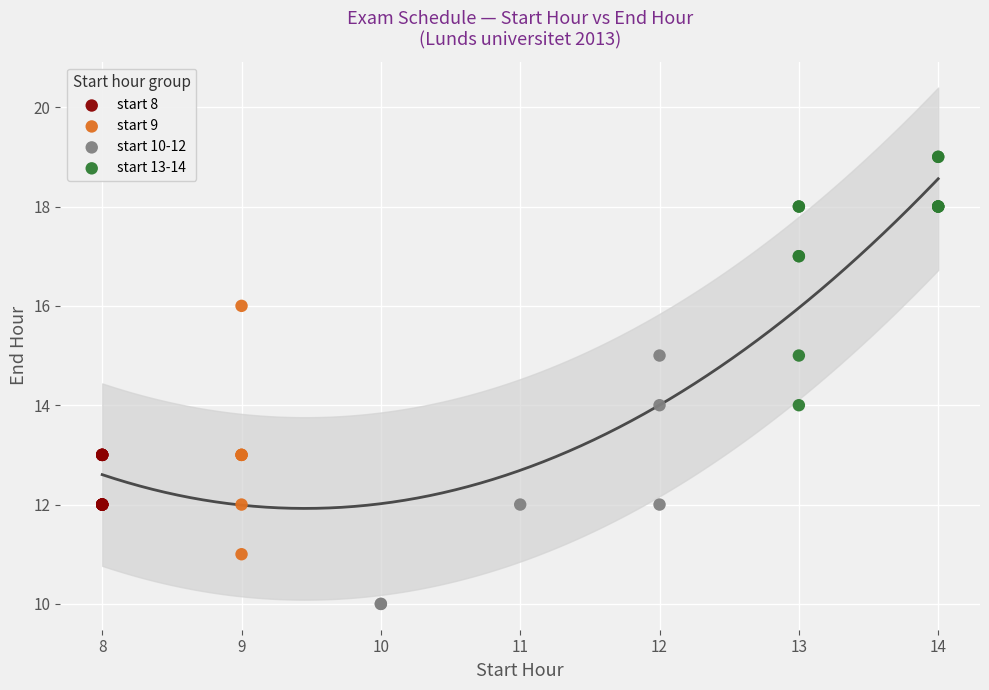

Which series reaches the minimum Y coordinate?

start 10-12